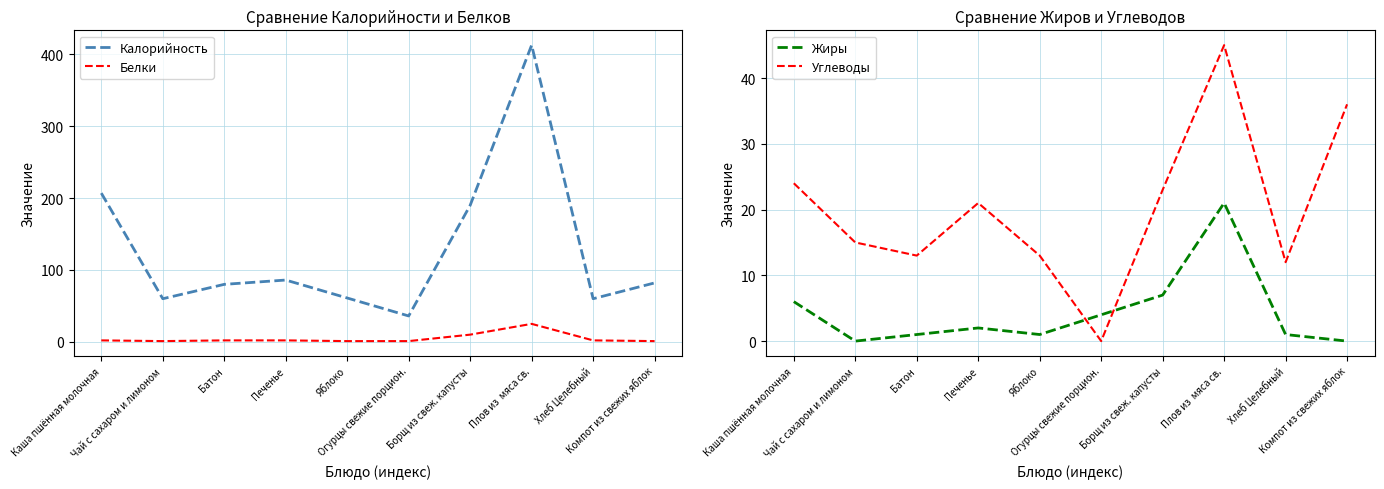

At which label does Белки reach its peak?

Плов из  мяса св.